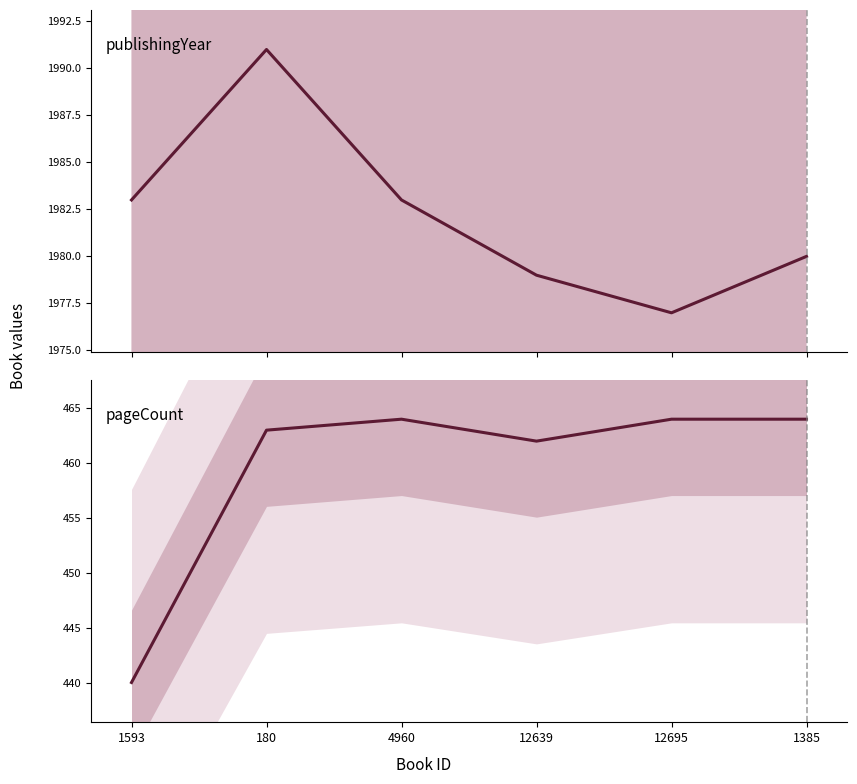

Which series changed the most between 180 and 12695?

publishingYear